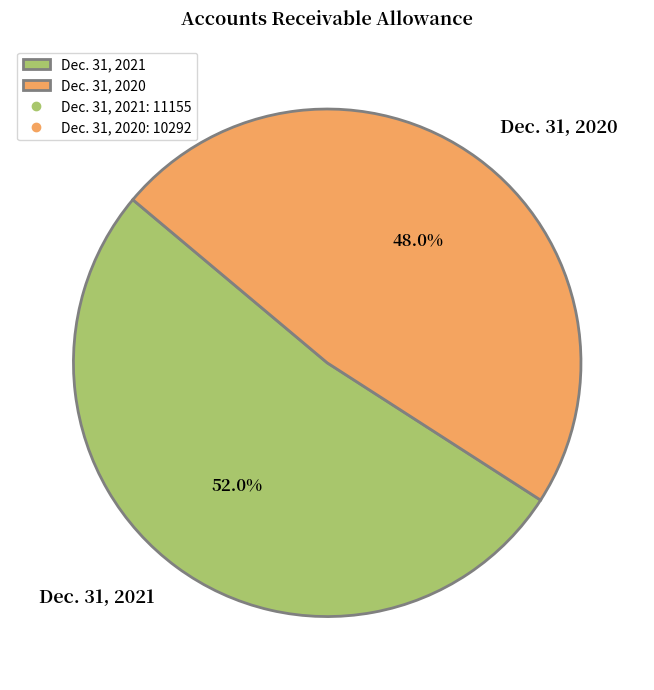

Which category has the biggest portion of the pie?

Dec. 31, 2021